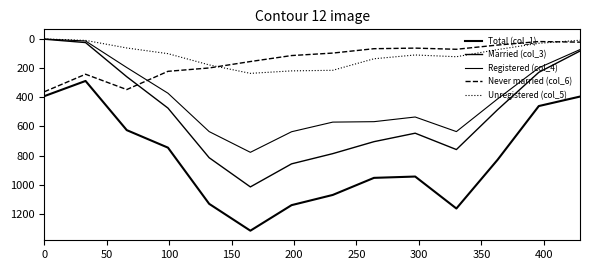

What is the difference between the maximum and minimum values in the Never married (col_6) series?

344